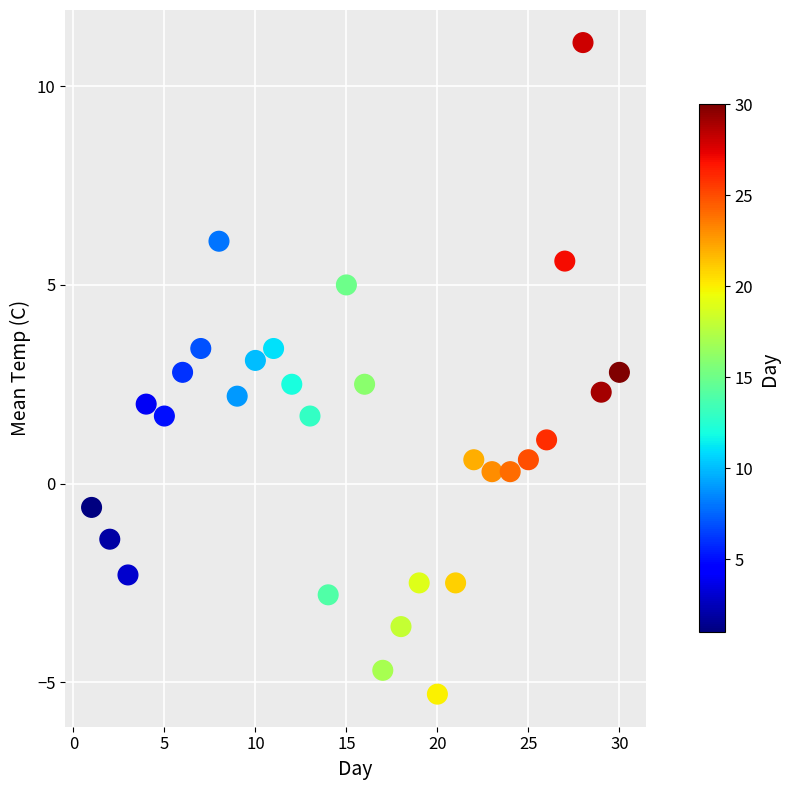

What is the range of Y values (max minus min)?

16.4